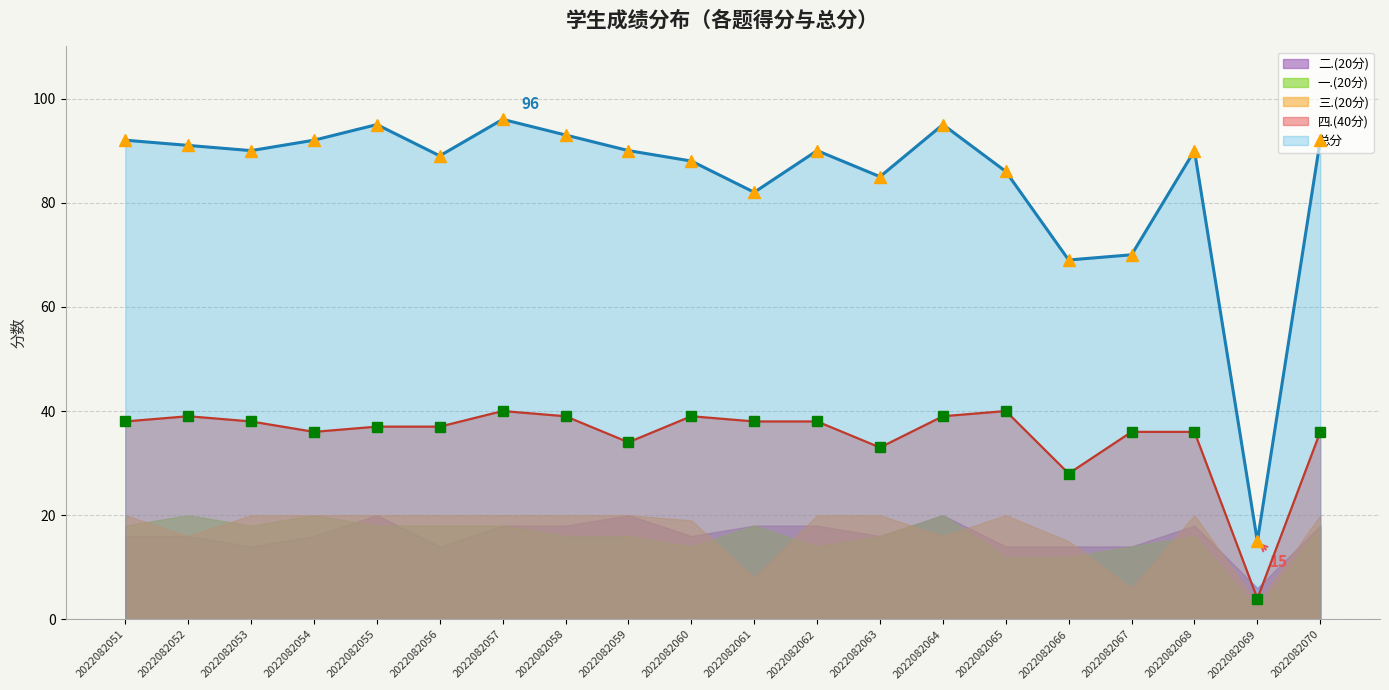

Which series has the widest spread of values?

总分